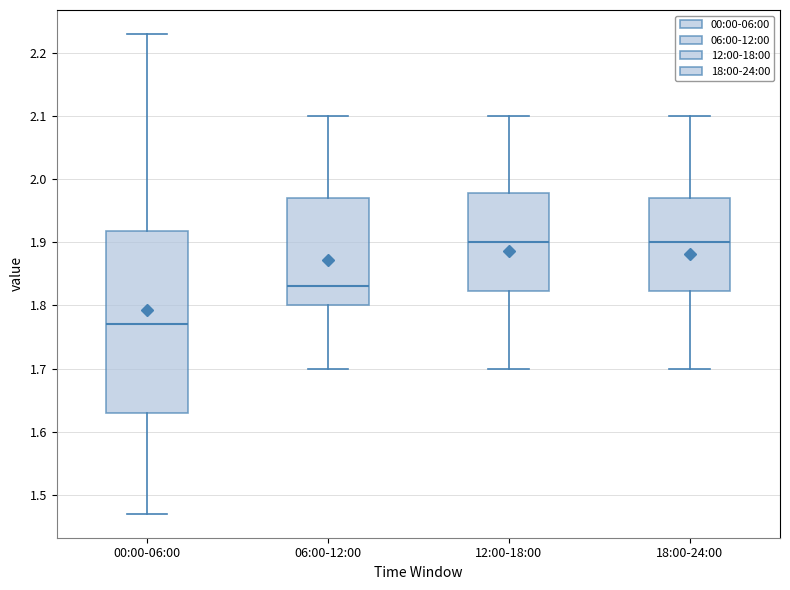

Which box is the tallest, from its lower edge to its upper edge?

00:00-06:00